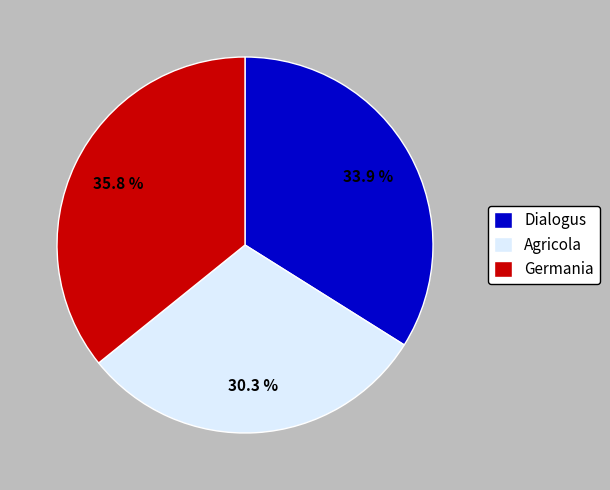

Count the number of slices in the pie.

3